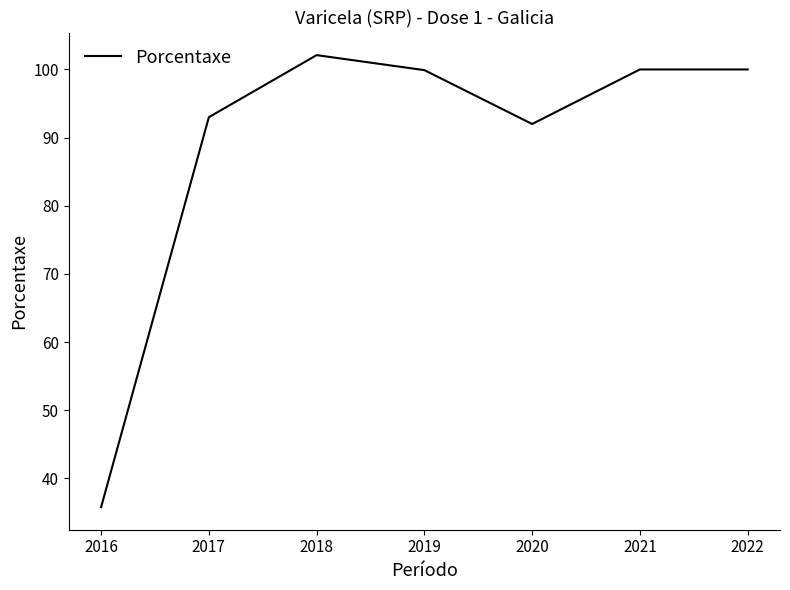

Does the chart display data point markers on the line(s)?

No